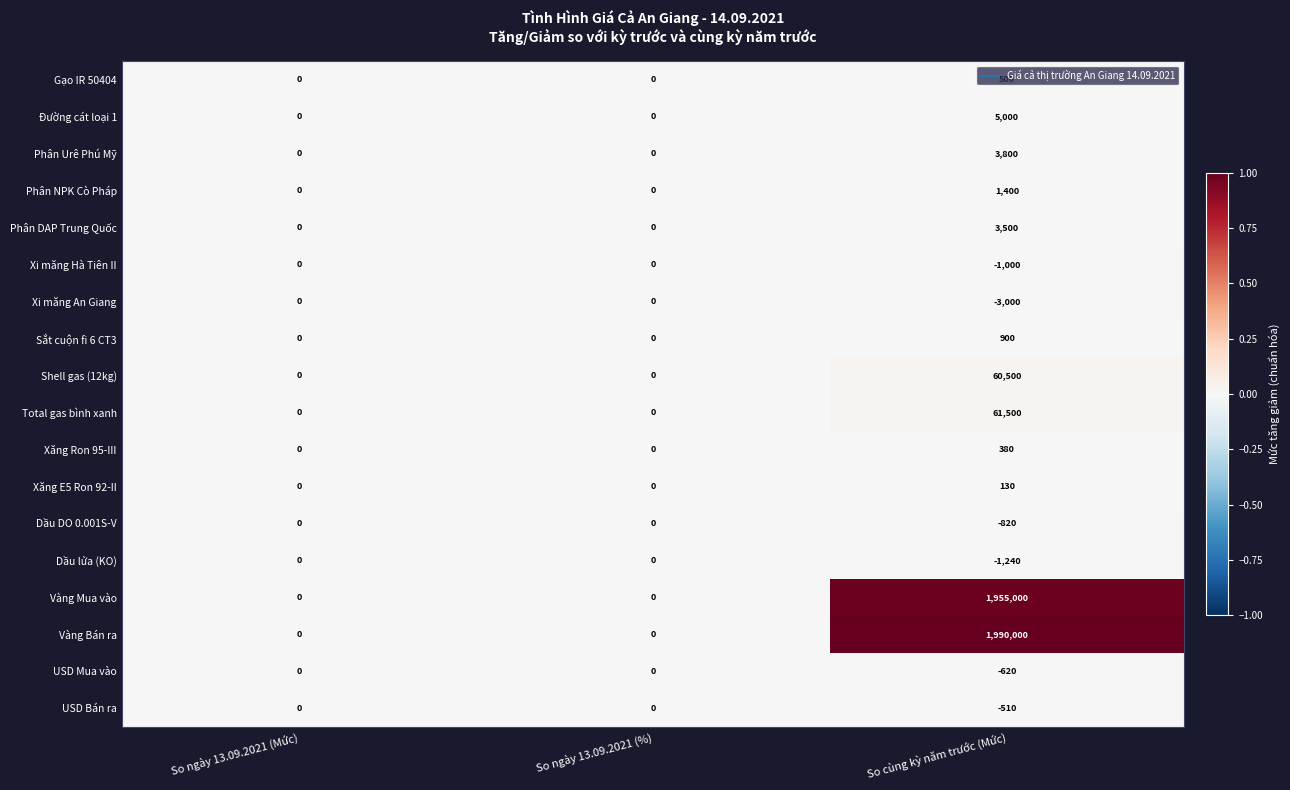

What is the approximate value of Vàng Bán ra at So cùng kỳ năm trước (Mức), to the nearest 100?

1990000